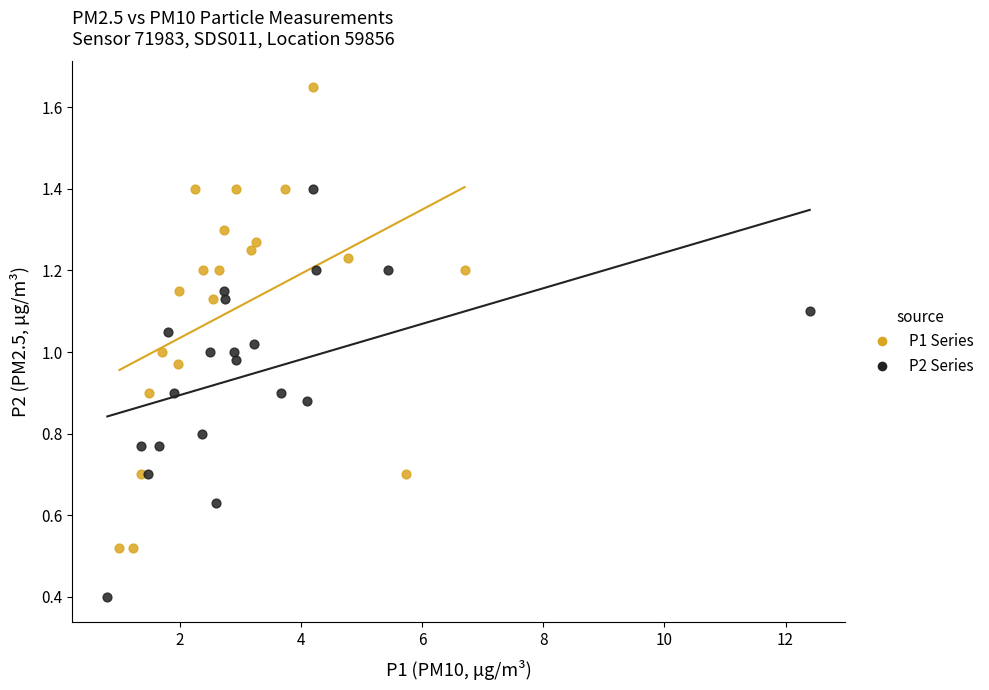

Which series has the largest Y range (max minus min)?

P1 Series